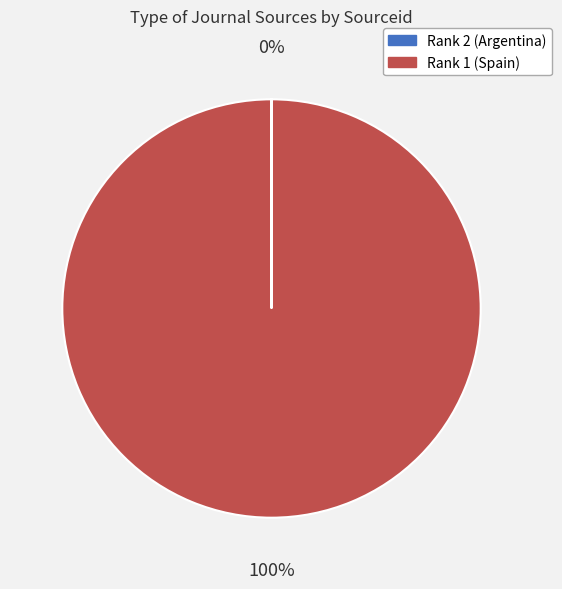

Which slice is the largest?

Rank 1 (Spain)